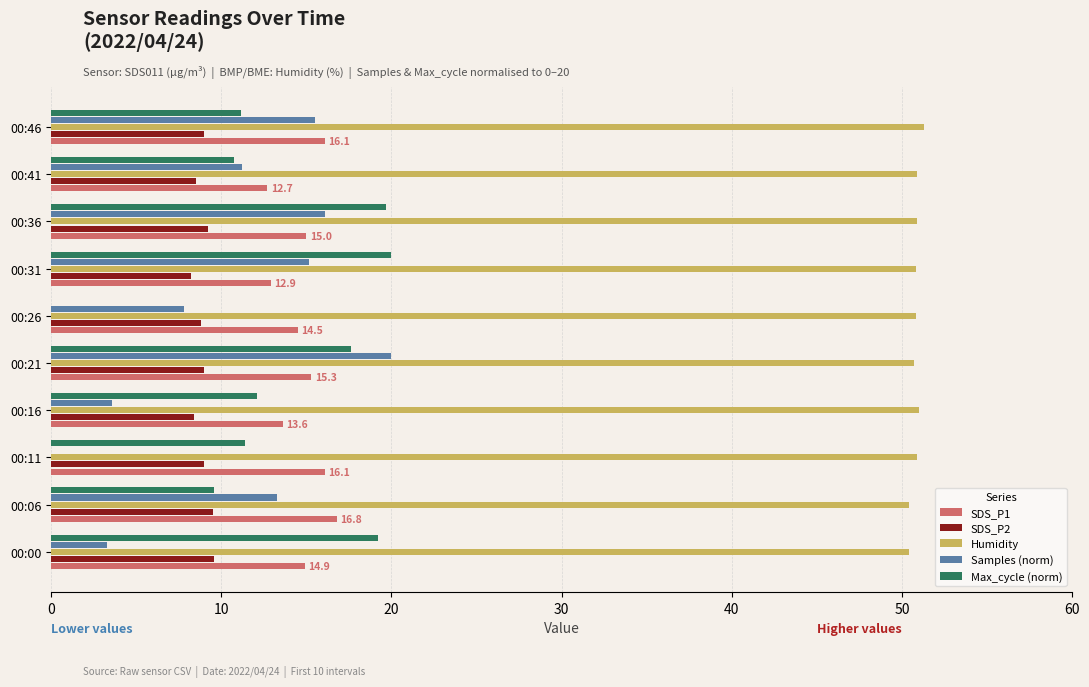

What is the maximum value for SDS_P2?

9.6